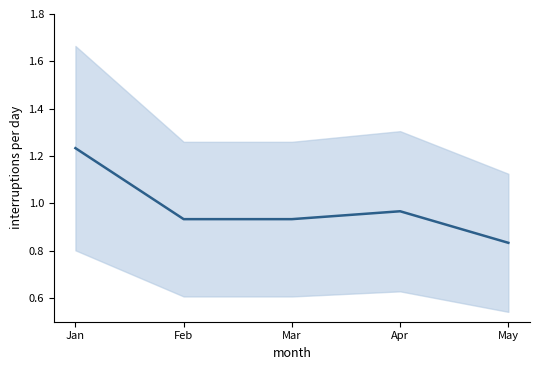

What value does the data have at Feb?

0.9